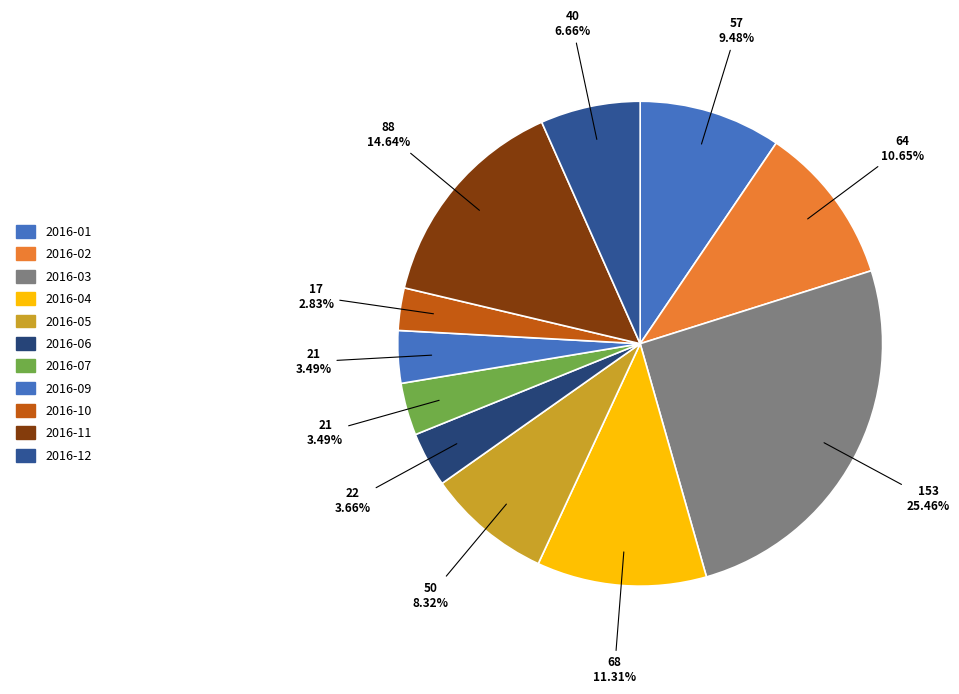

Which has a higher value, 2016-10 or 2016-11?

2016-11